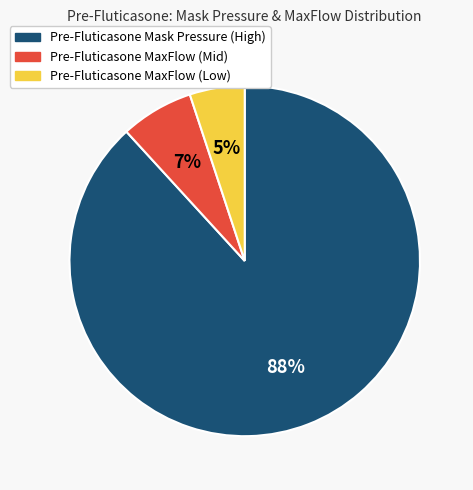

To the nearest percent, what is the average slice percentage?

33%